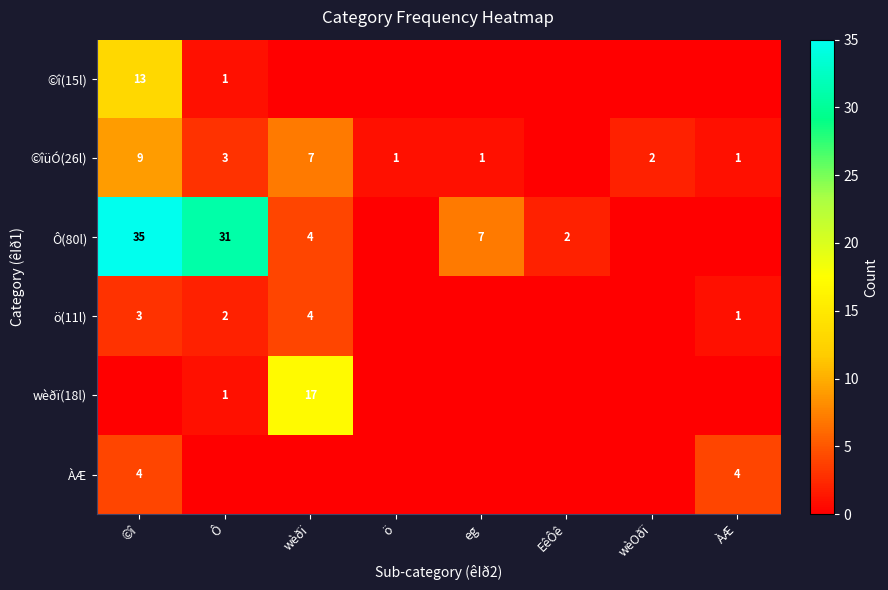

True or false: Ô(80l) has a value of 3 at EêÔê.

False